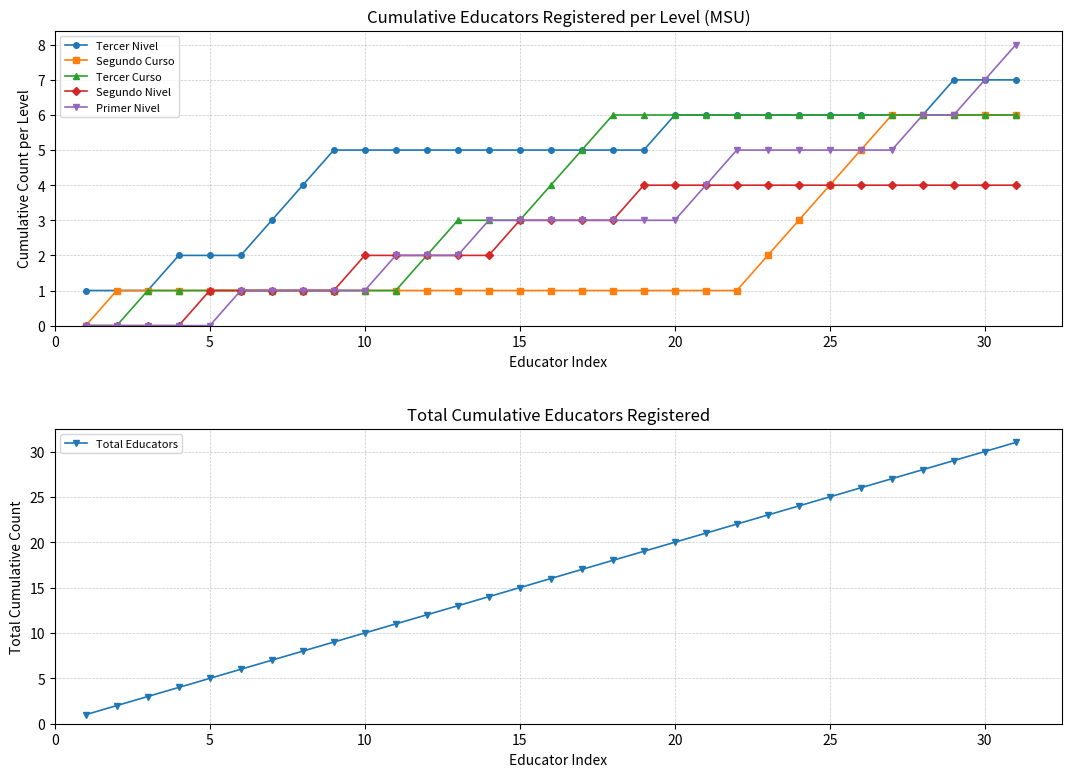

What is the highest value of the Segundo Curso series?

6